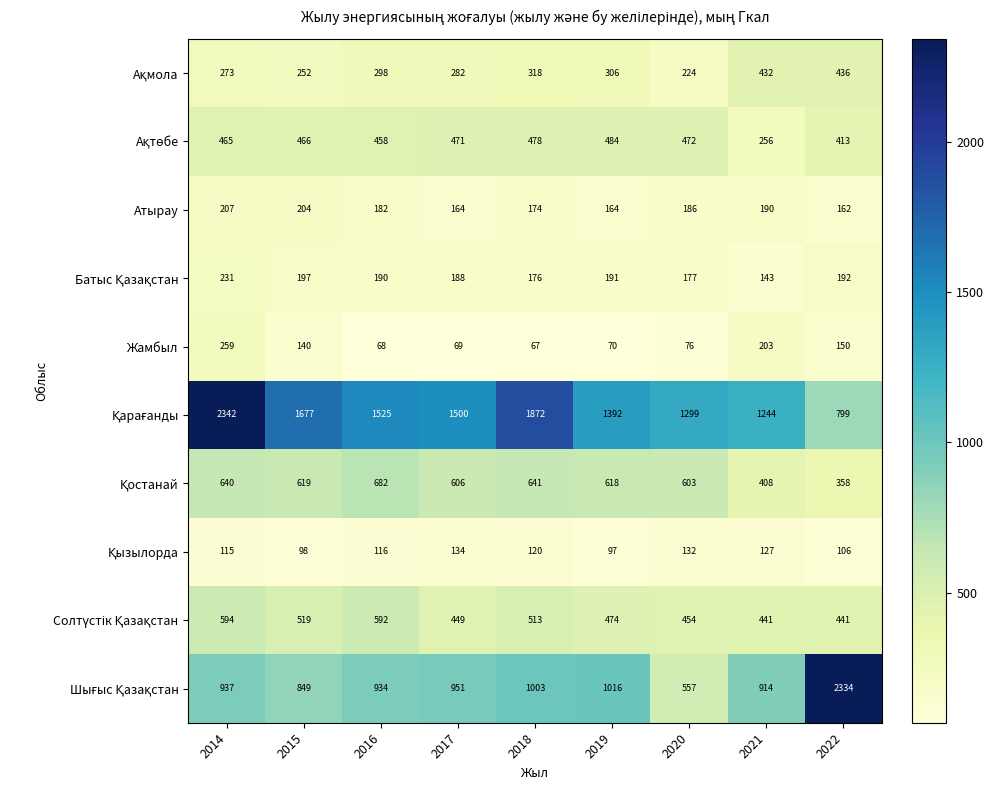

What is the minimum value shown in the chart?

67